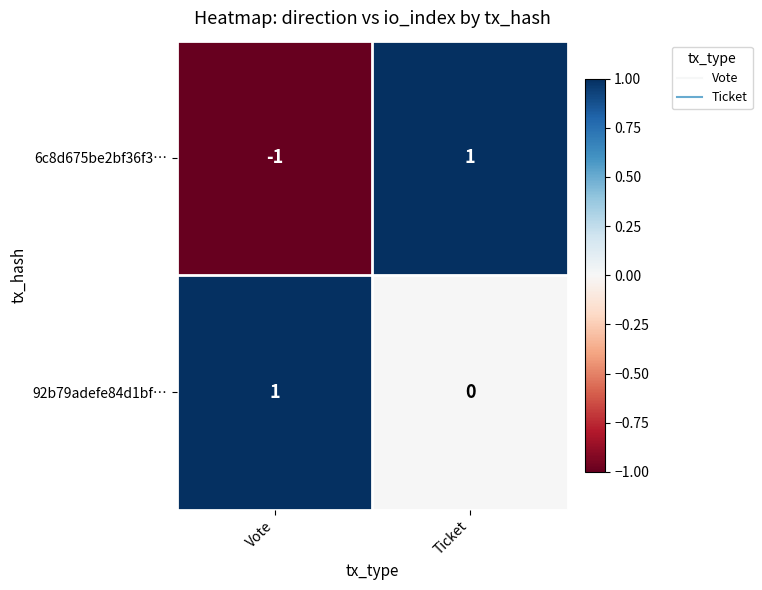

The 6c8d675be2bf36f3… series shows -1 at Vote. True or false?

True